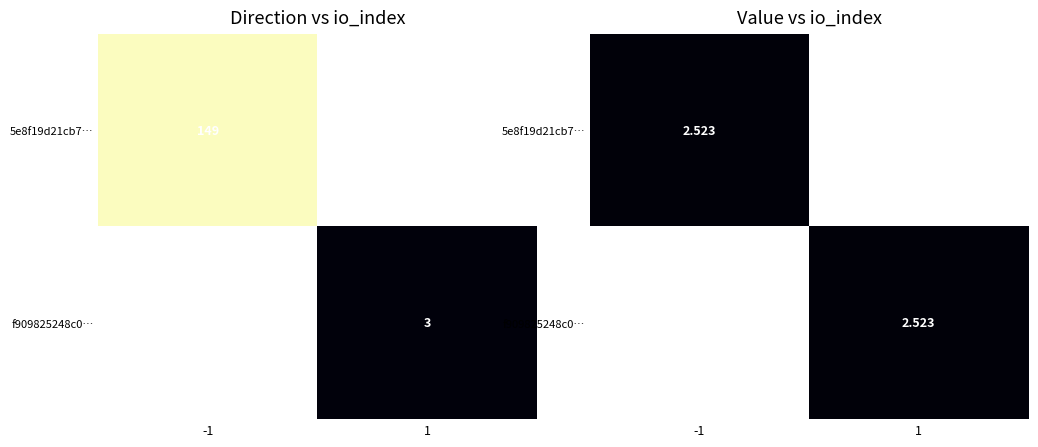

How many positive values does the 5e8f19d21cb7f87ed332a6cd00391a142264de9 series have?

1